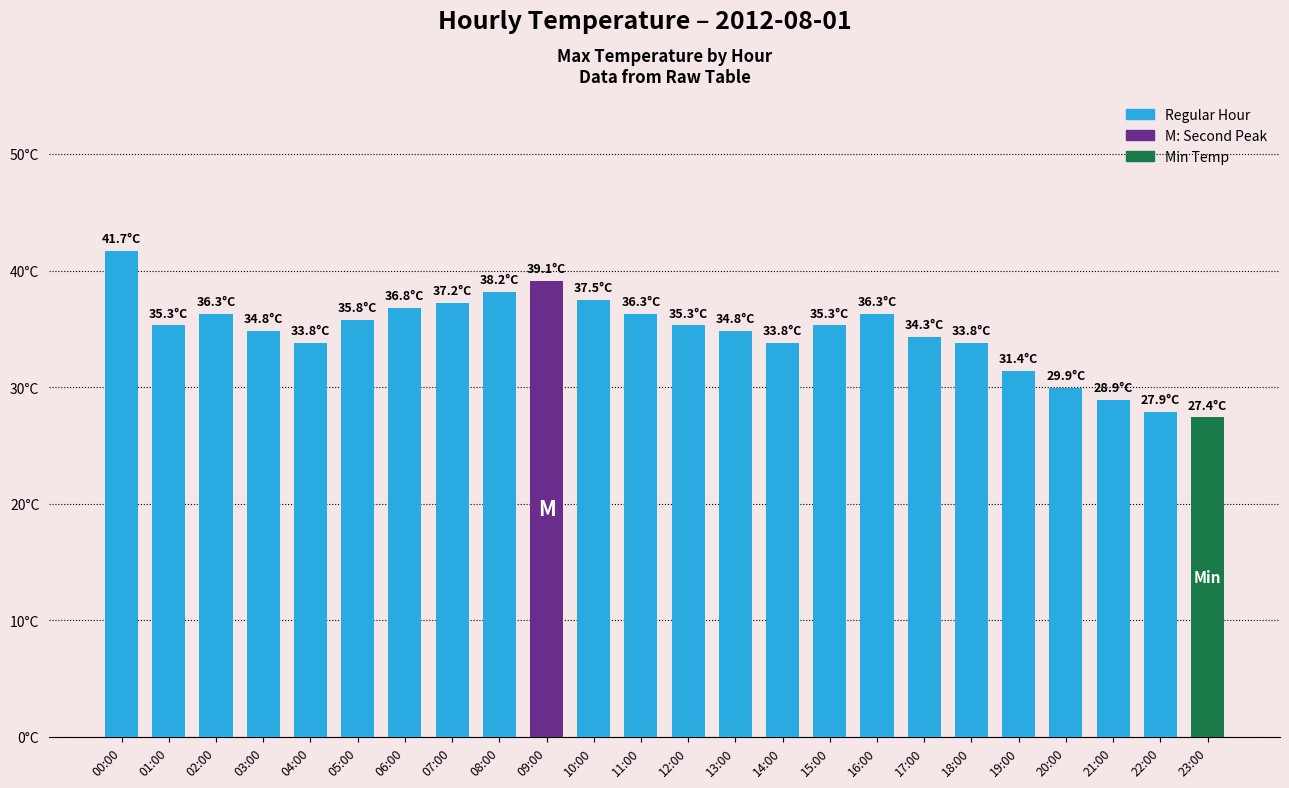

Rank the categories by value from lowest to highest.

23:00, 22:00, 21:00, 20:00, 19:00, 04:00, 14:00, 18:00, 17:00, 03:00, 13:00, 01:00, 12:00, 15:00, 05:00, 02:00, 11:00, 16:00, 06:00, 07:00, 10:00, 08:00, 09:00, 00:00